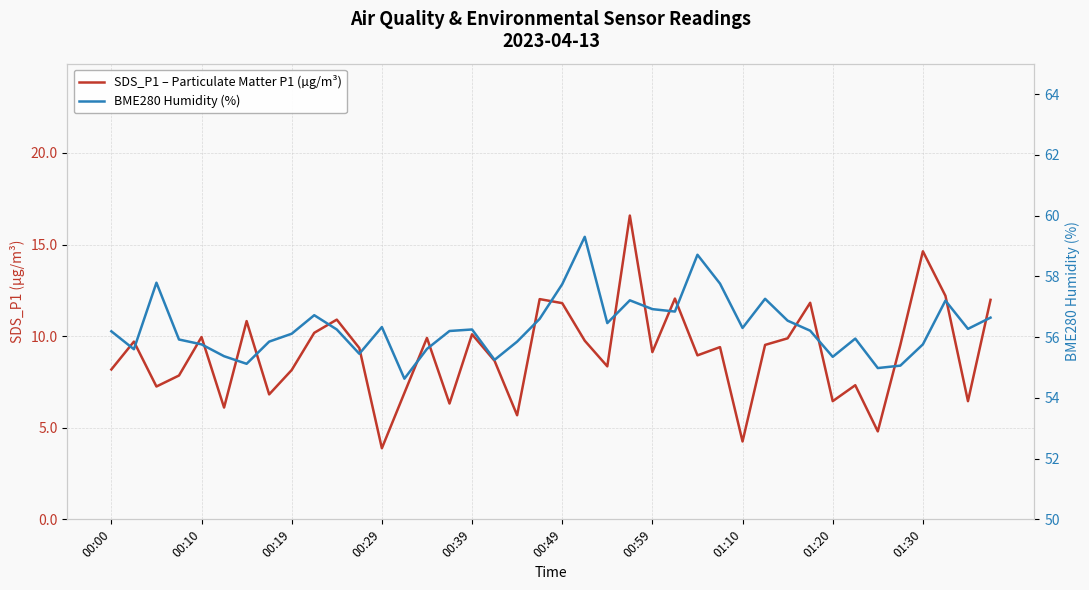

Rank the series at 00:00 from lowest to highest value.

SDS_P1 – Particulate Matter P1 (µg/m³), BME280 Humidity (%)